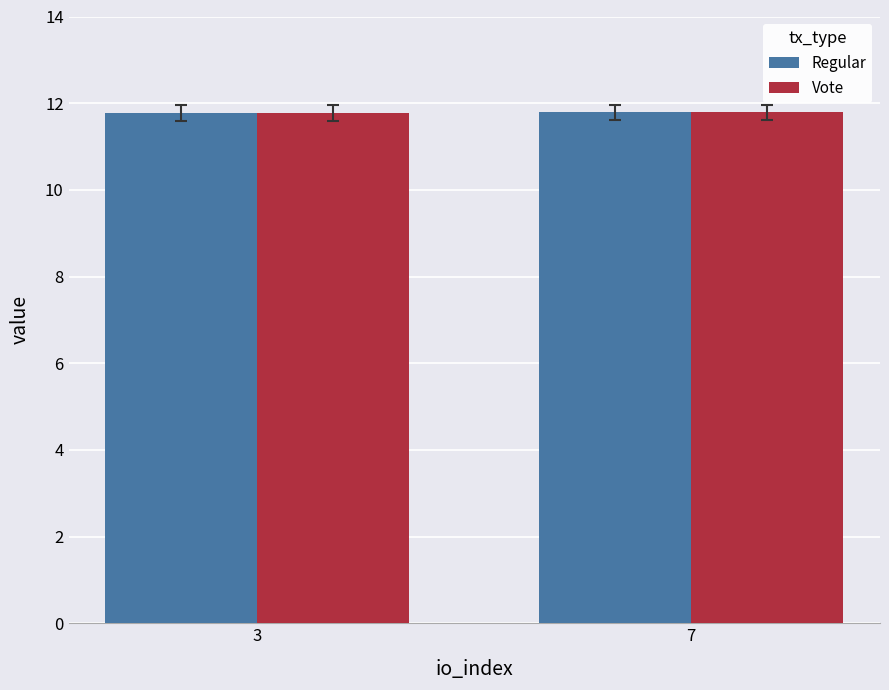

What is the highest value of the Vote series?

11.8